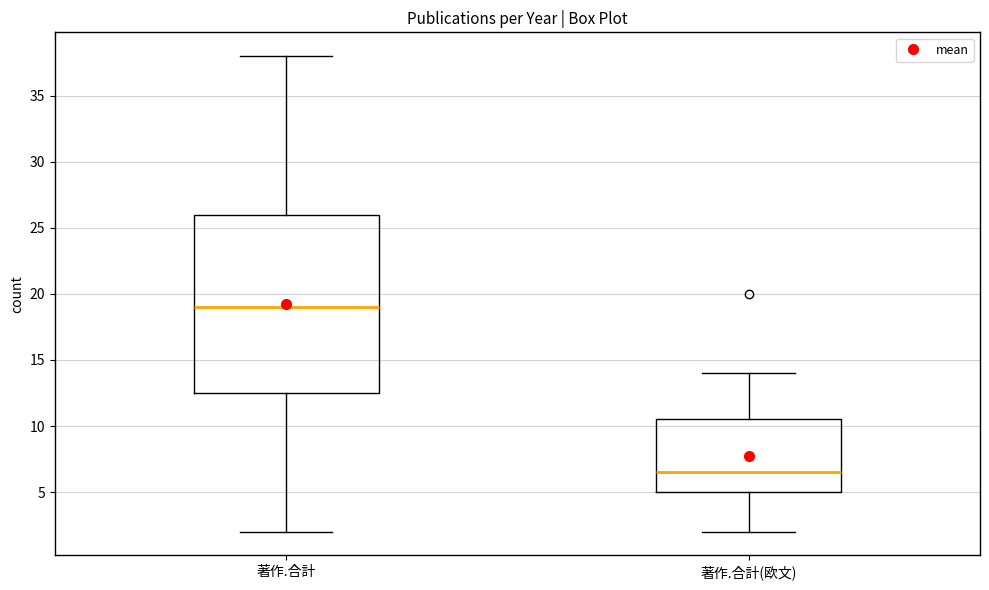

Where is the lower edge of the box for 著作.合計(欧文) on the y-axis? The values are not printed on the chart, so give them approximately, as read against the axis.

5.0